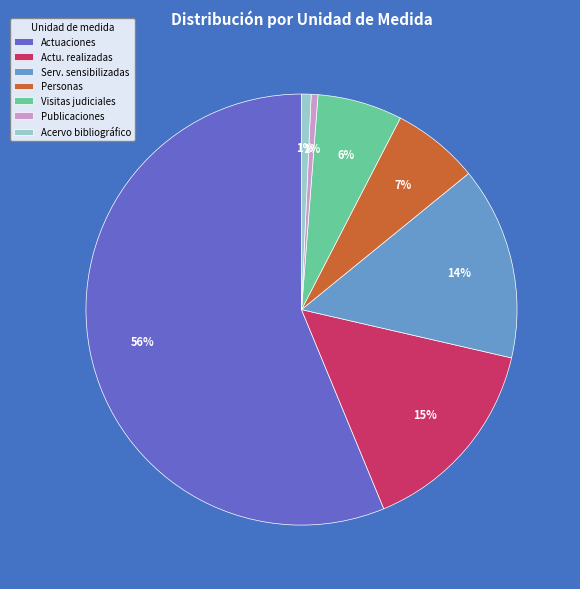

Which category has the biggest portion of the pie?

Actuaciones